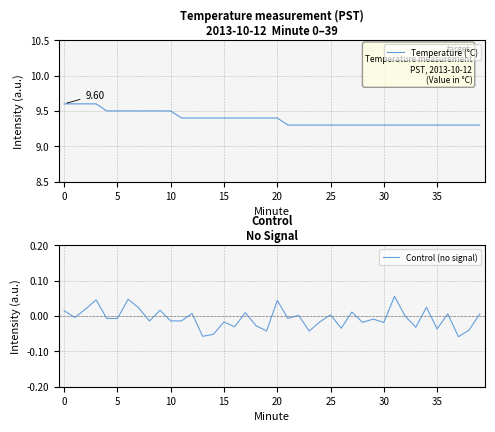

At which label does Temperature (°C) reach its minimum?

21